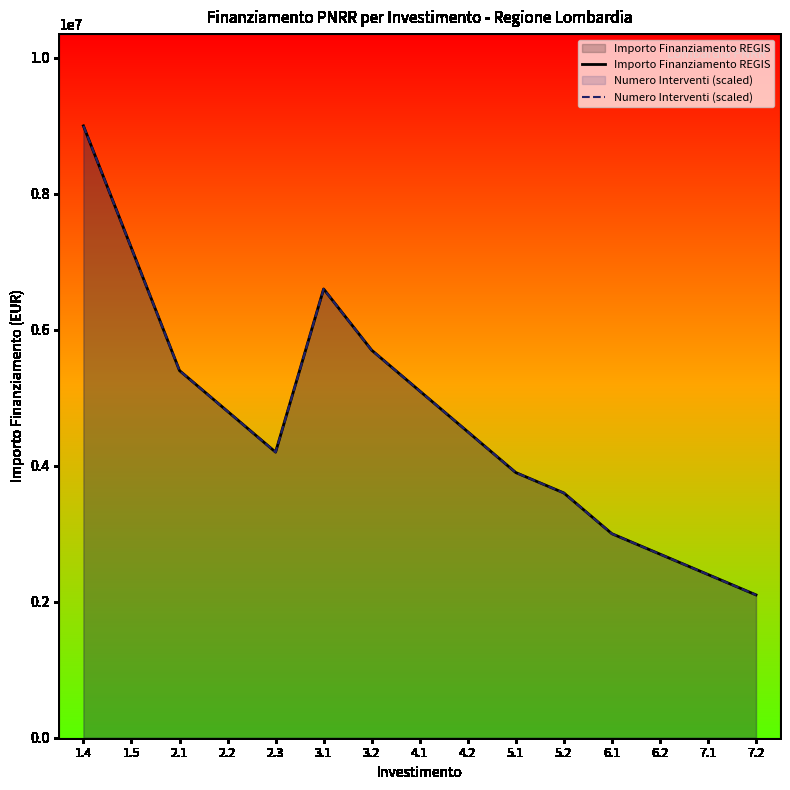

True or false: Importo Finanziamento REGIS has more than 2 points higher than both neighbors.

False